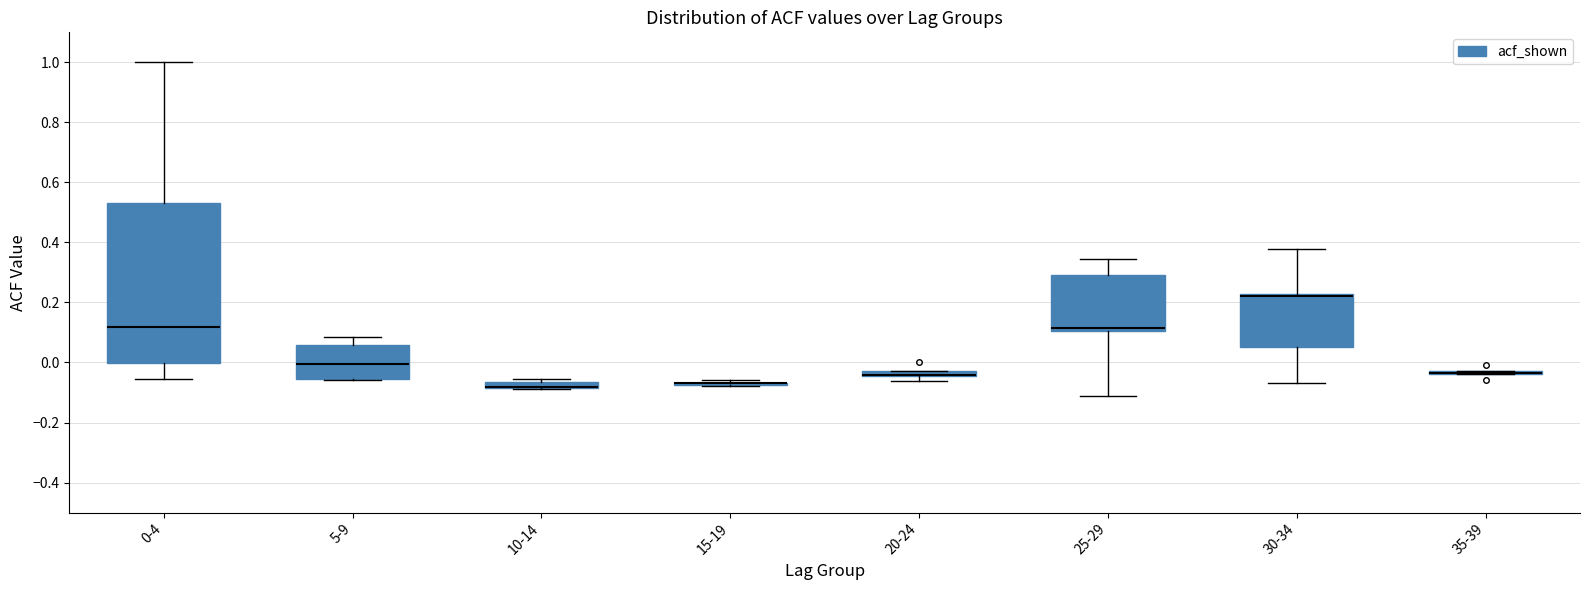

Where is the upper edge of the box for 30-34 on the y-axis? The values are not printed on the chart, so give them approximately, as read against the axis.

0.22